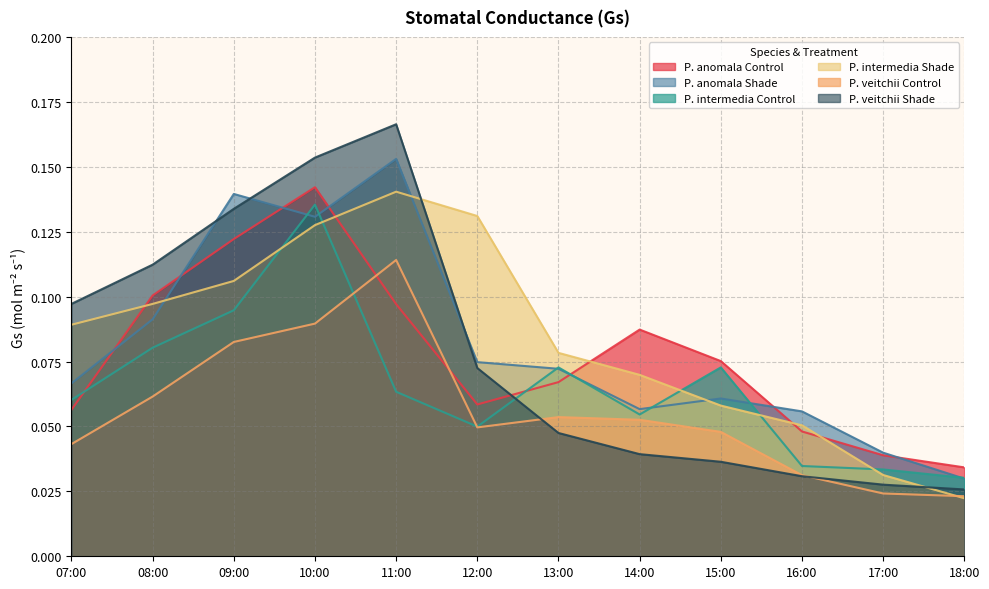

How many interior local peaks does the P. intermedia Control series have?

3